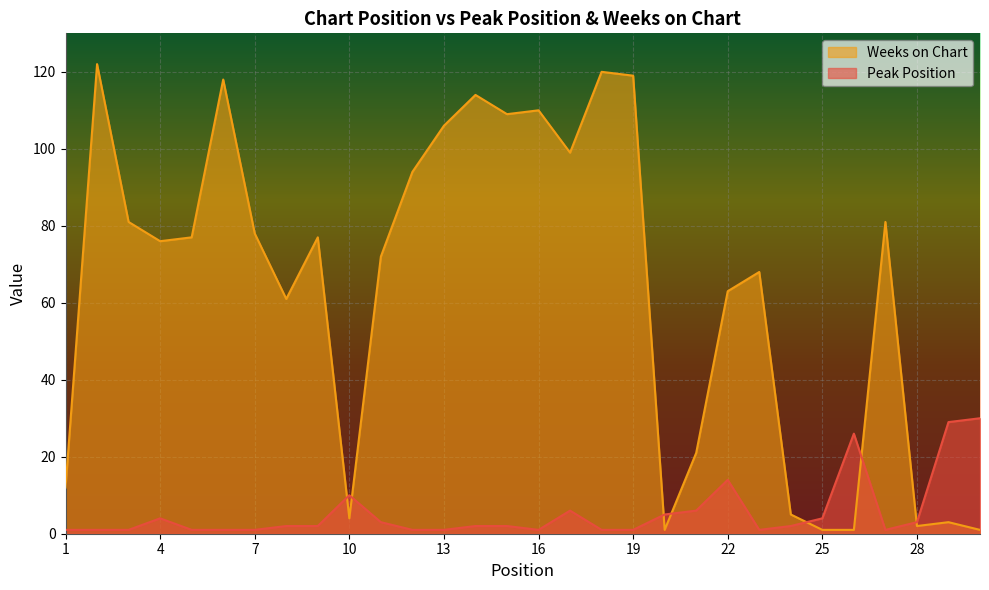

Is the value of Peak Position at 8 greater than the value of Weeks on Chart at 23?

No